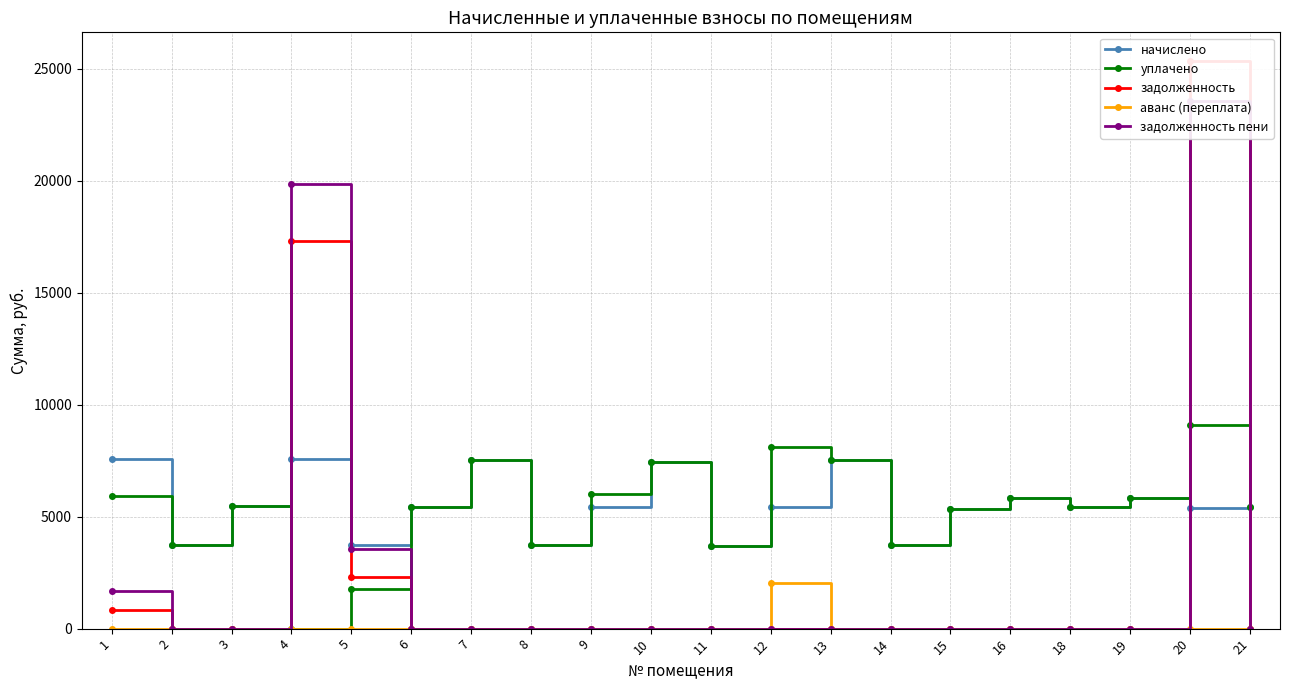

How many interior local peaks does the задолженность пени series have?

2